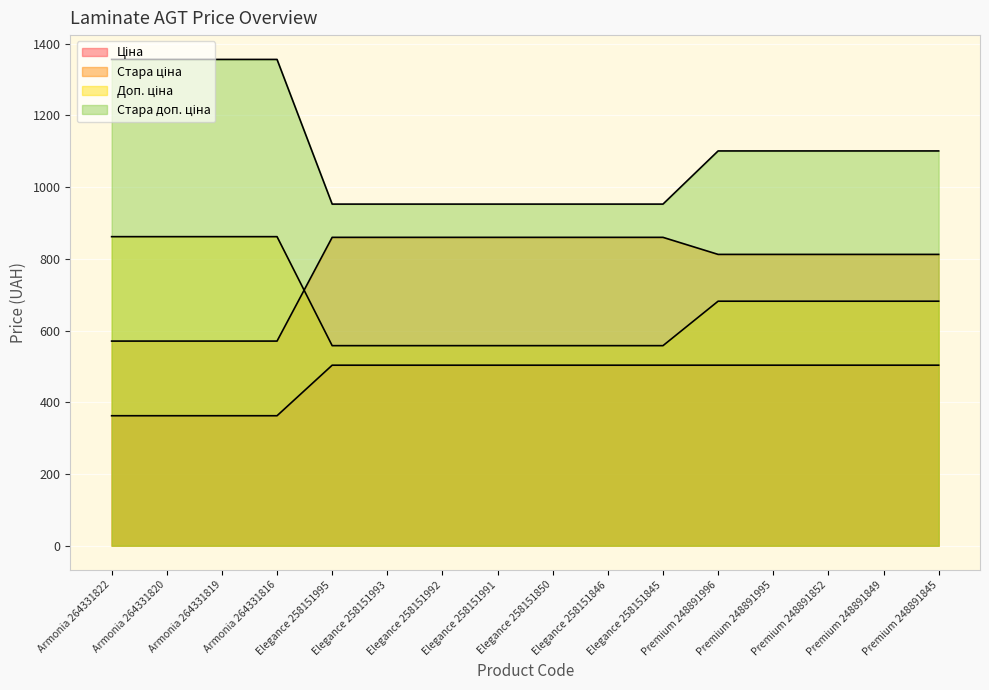

List the series in order of their overall mean, lowest first.

Ціна, Доп. ціна, Стара ціна, Стара доп. ціна